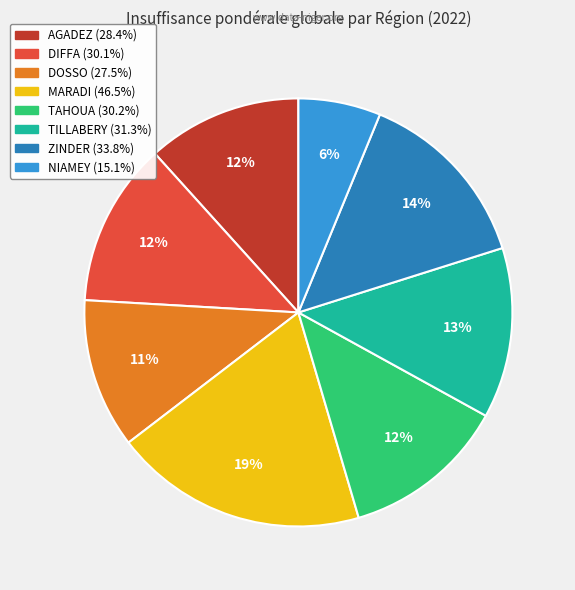

How many segments does this pie chart have?

8